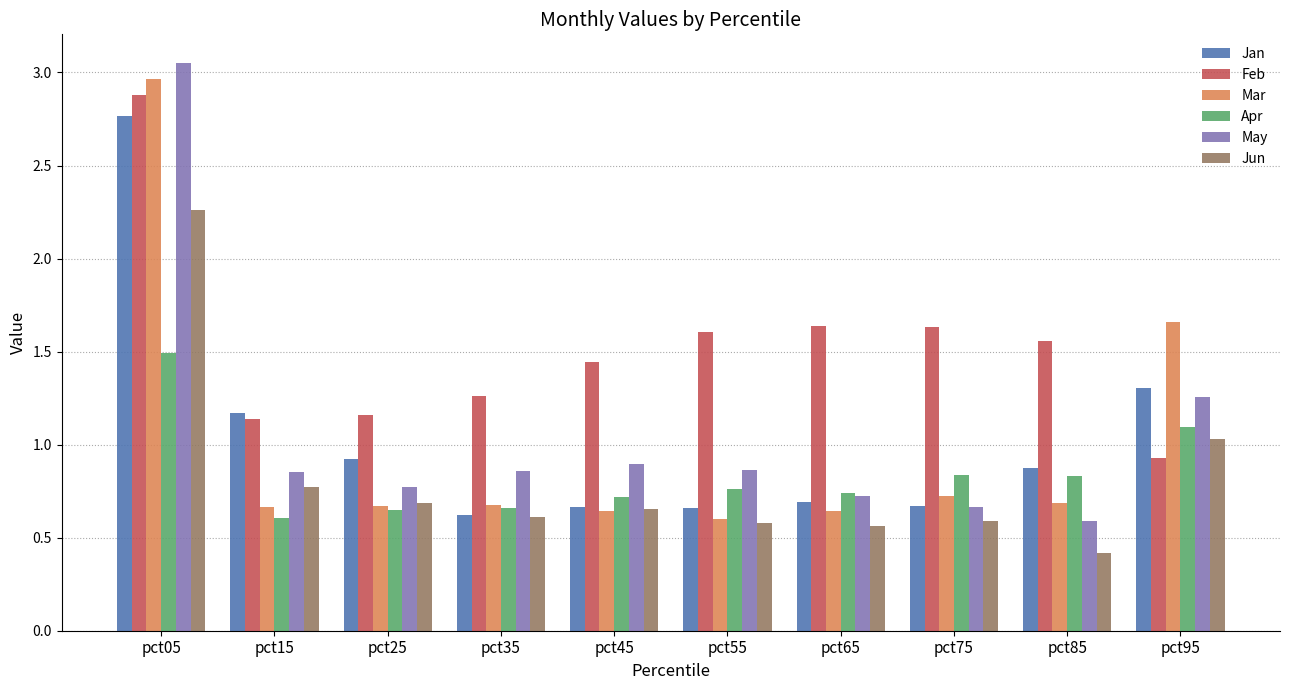

Which series has the largest total across all categories?

Feb